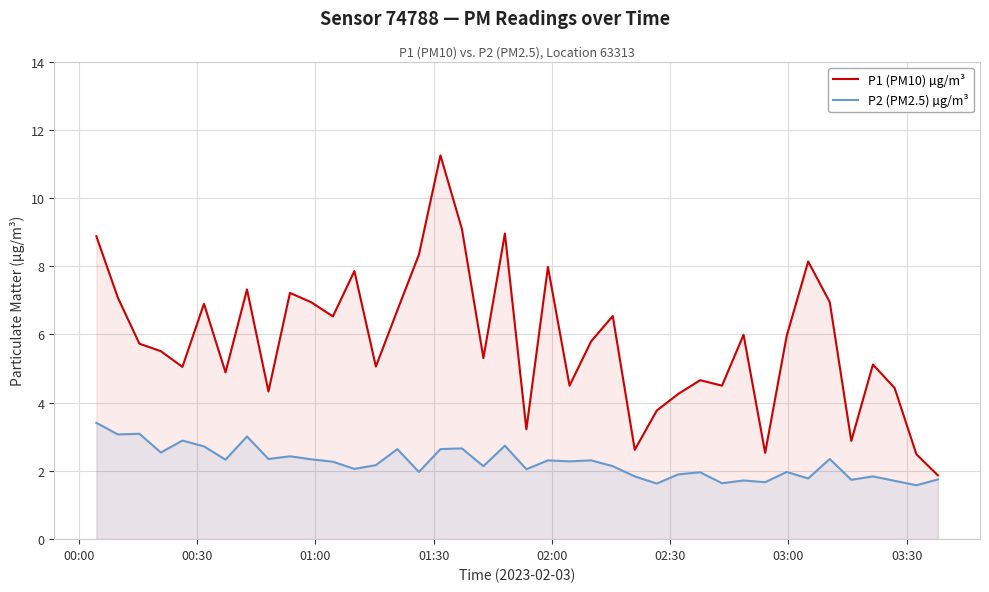

In P1 (PM10) µg/m³, how many points are lower than both neighbors (excluding endpoints)?

12